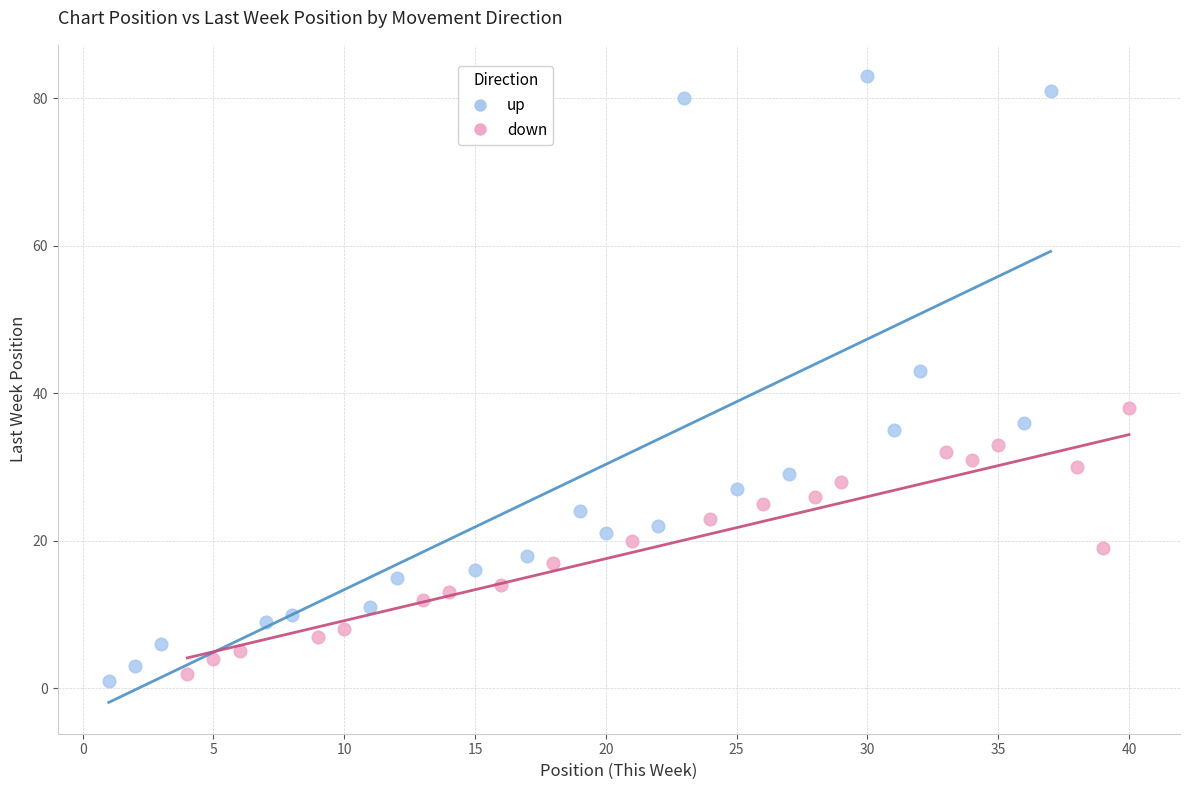

Which series contains the highest Y value?

up